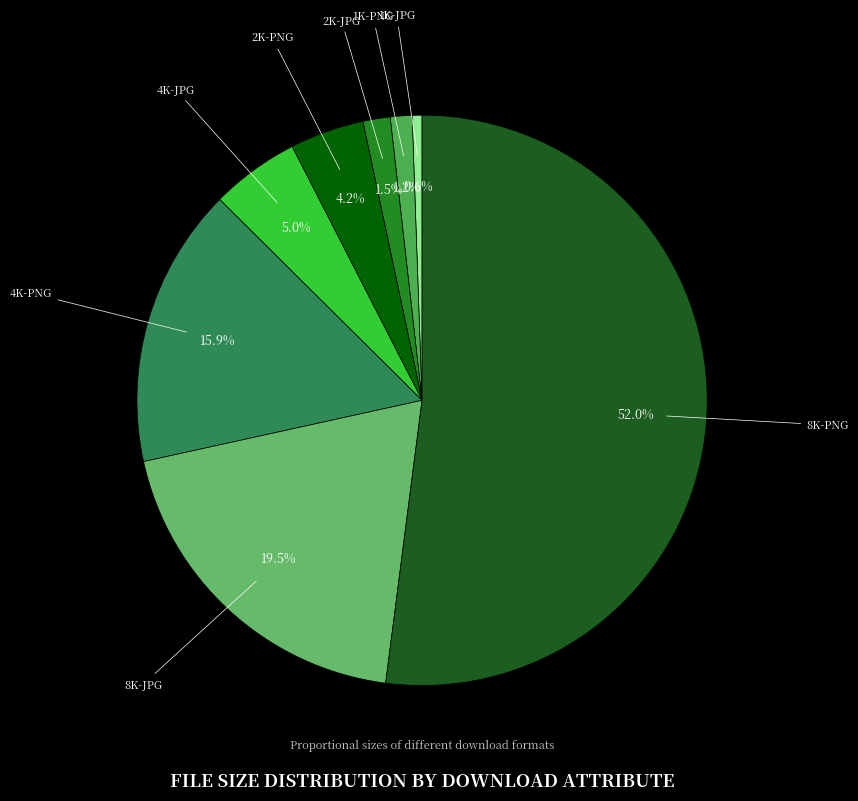

Does any single category account for the majority?

Yes